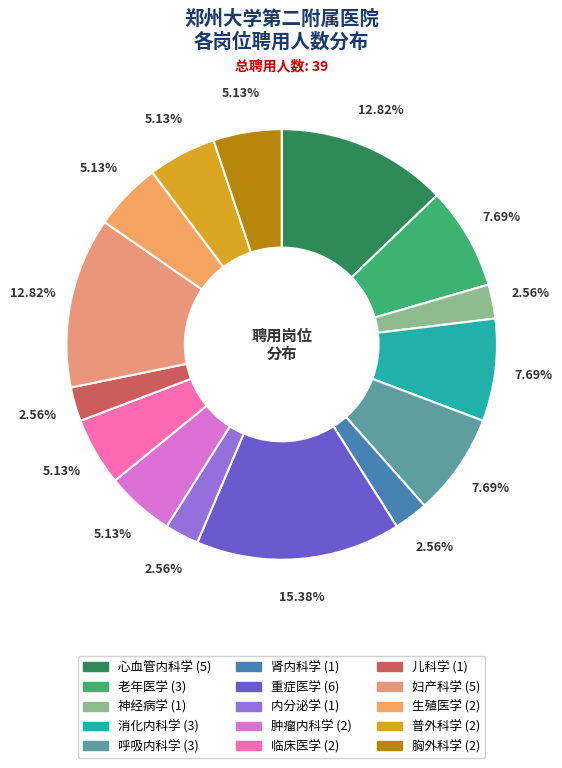

To the nearest percent, what is the combined percentage of 消化内科学 and 生殖医学?

13%